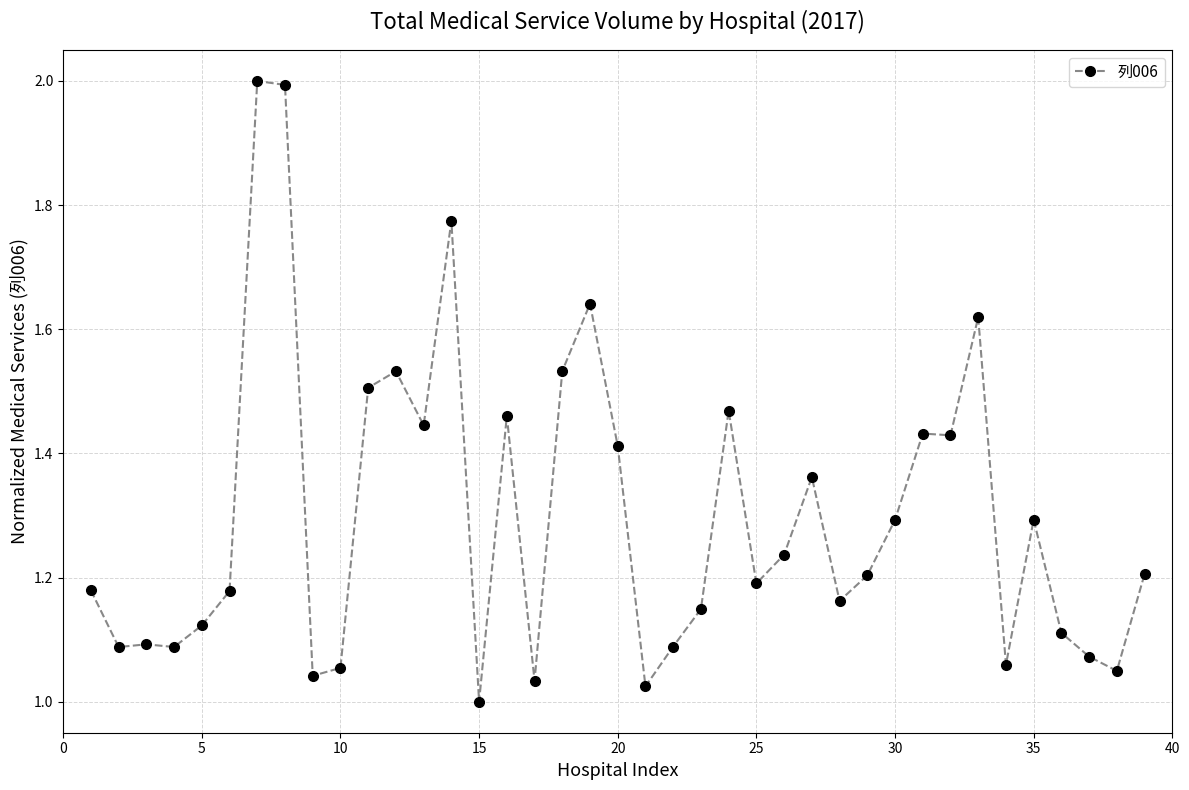

What is the average value?

1.3